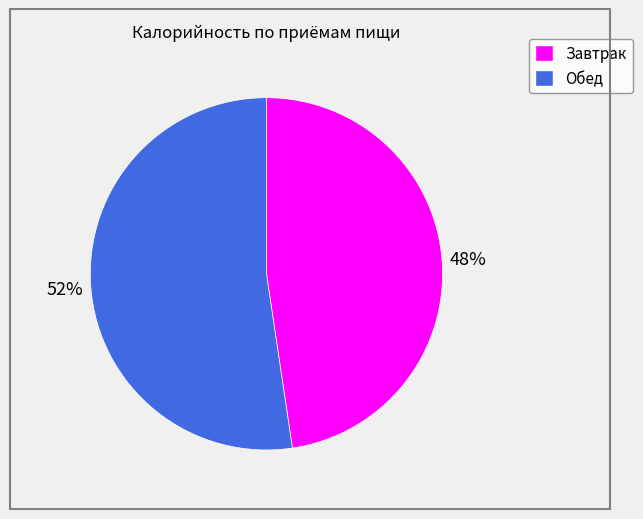

Does any single category account for the majority?

Yes